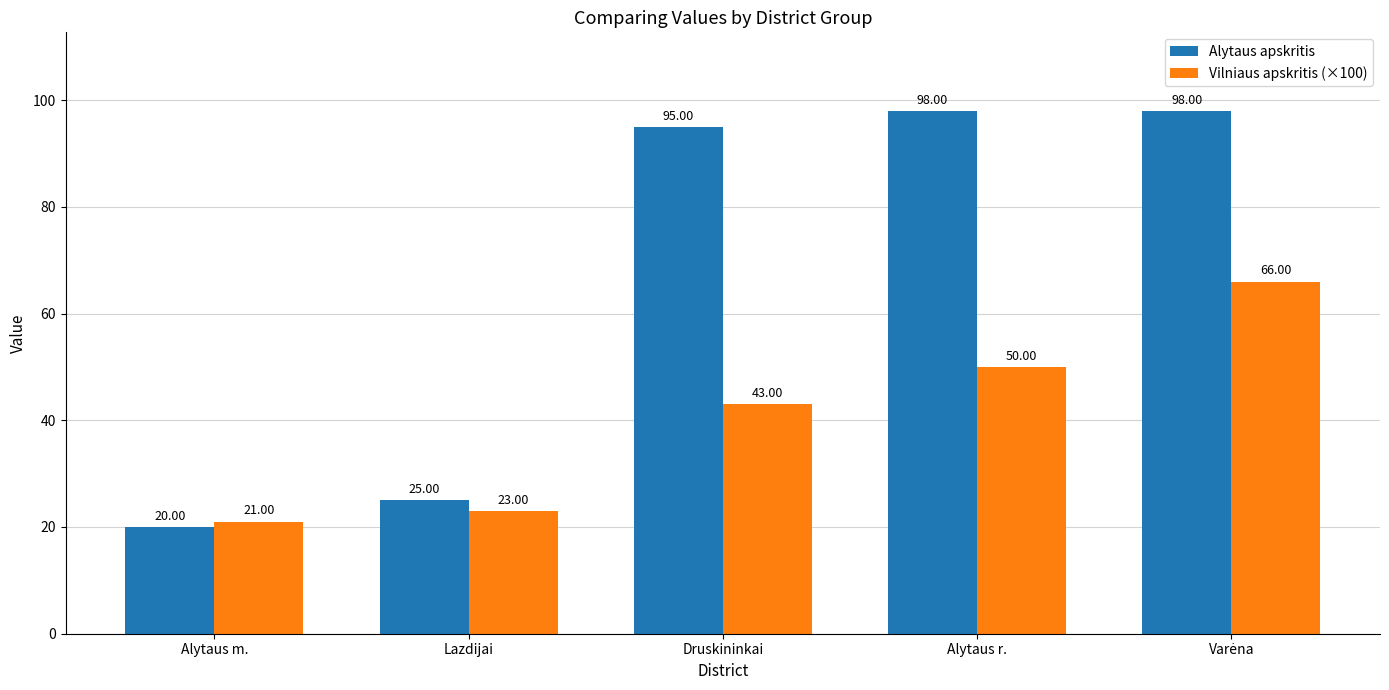

Reading right to left, list all the values displayed in this chart.

Alytaus apskritis: 98	98	95	25	20
Vilniaus apskritis (×100): 66	50	43	23	21